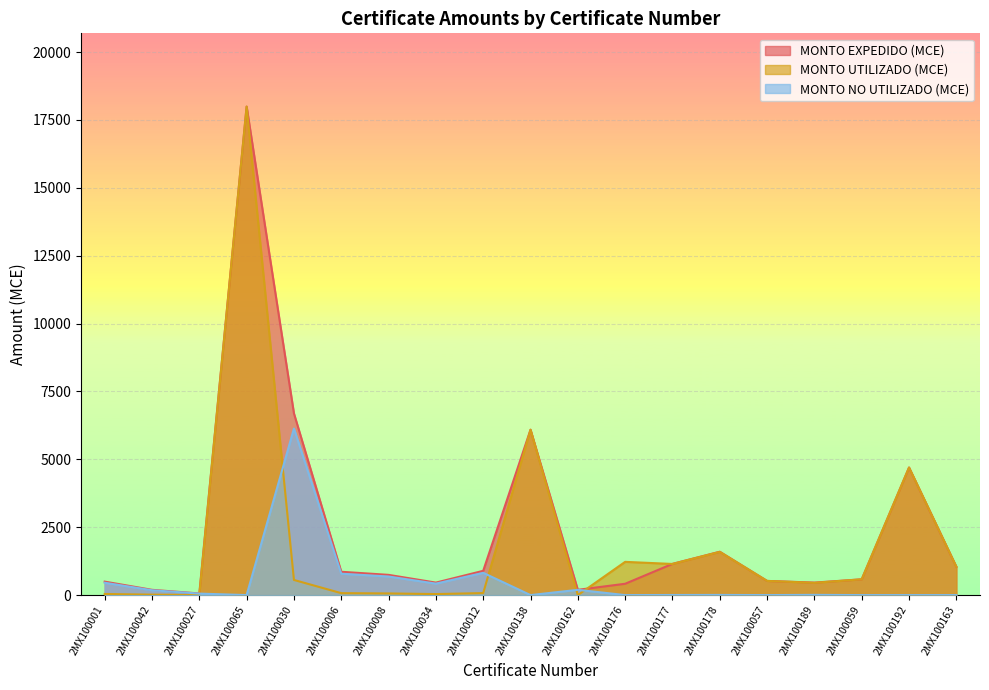

Count the number of categories in the chart.

19